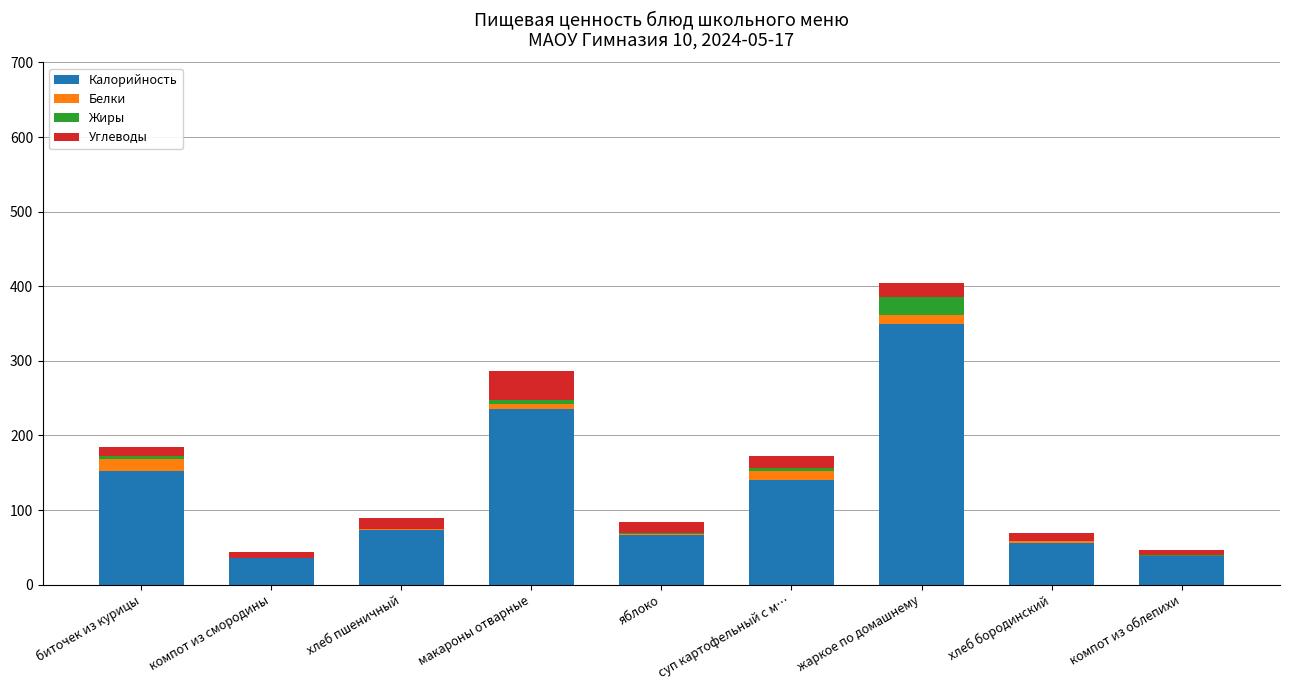

What are all the series names shown in the legend?

Калорийность, Белки, Жиры, Углеводы